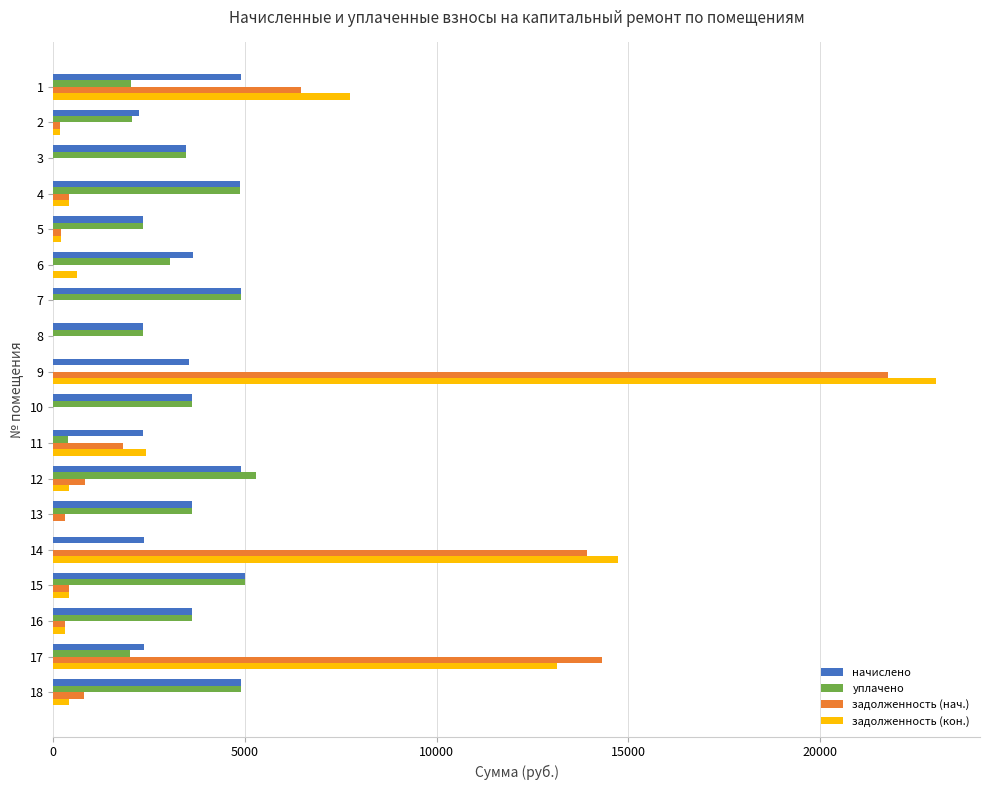

What is the maximum value for задолженность (кон.)?

23025.4